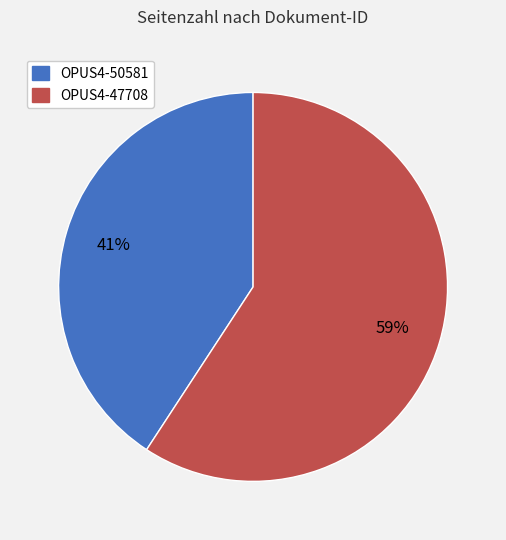

Which slice is the largest?

OPUS4-47708